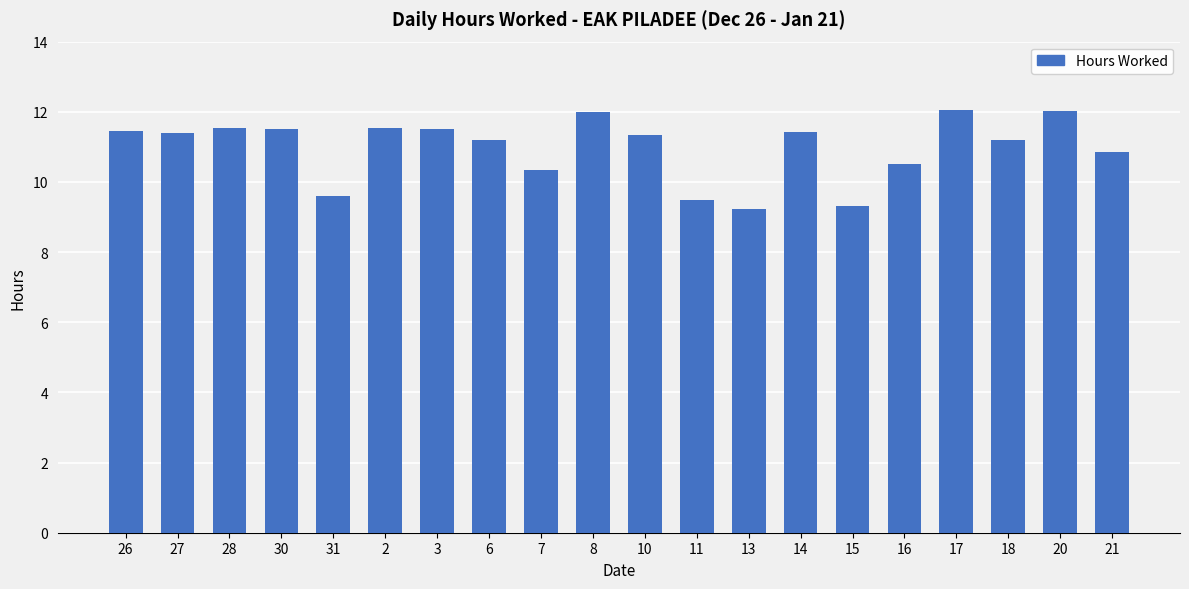

Read the value at 17.

12.1